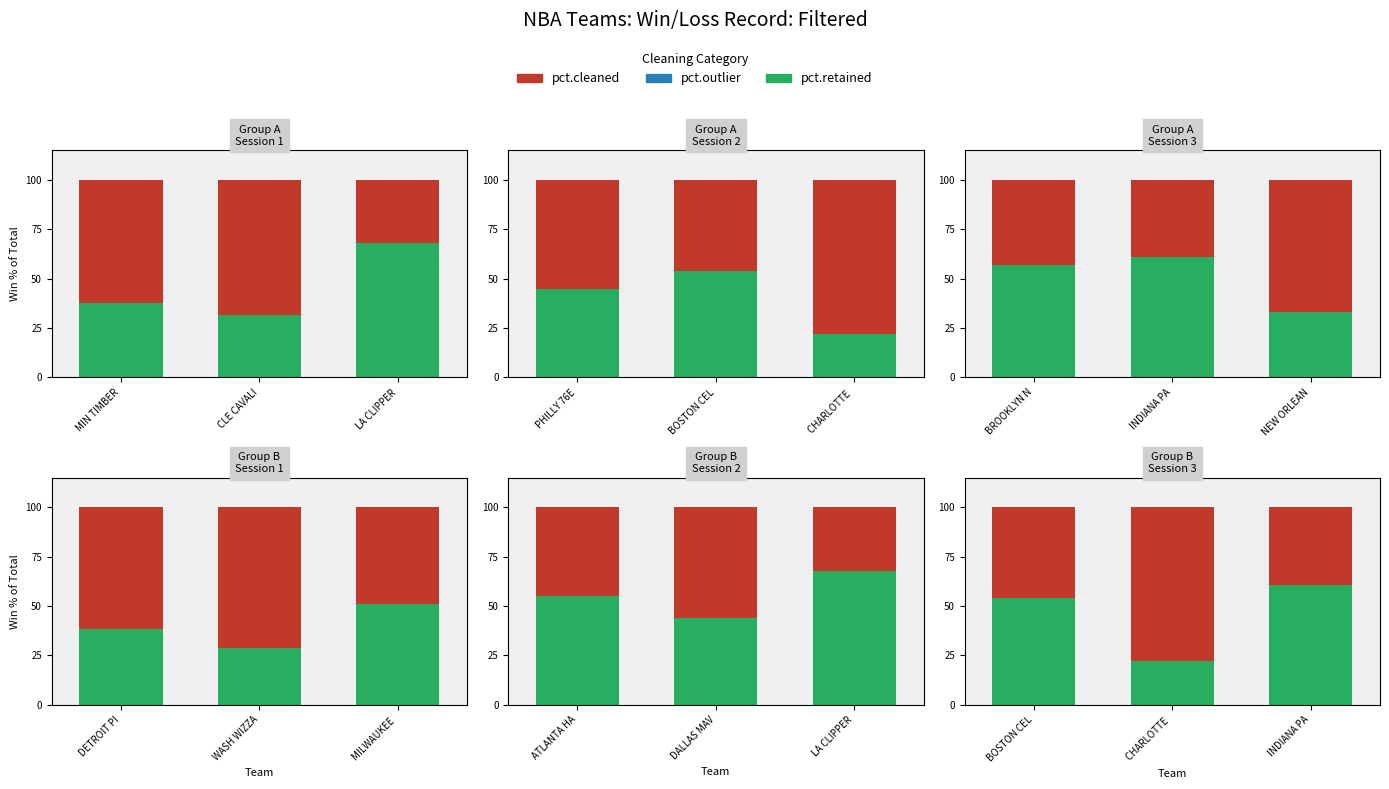

Is the value of pct.retained at CHARLOTTE greater than the value of pct.outlier at CHARLOTTE?

Yes